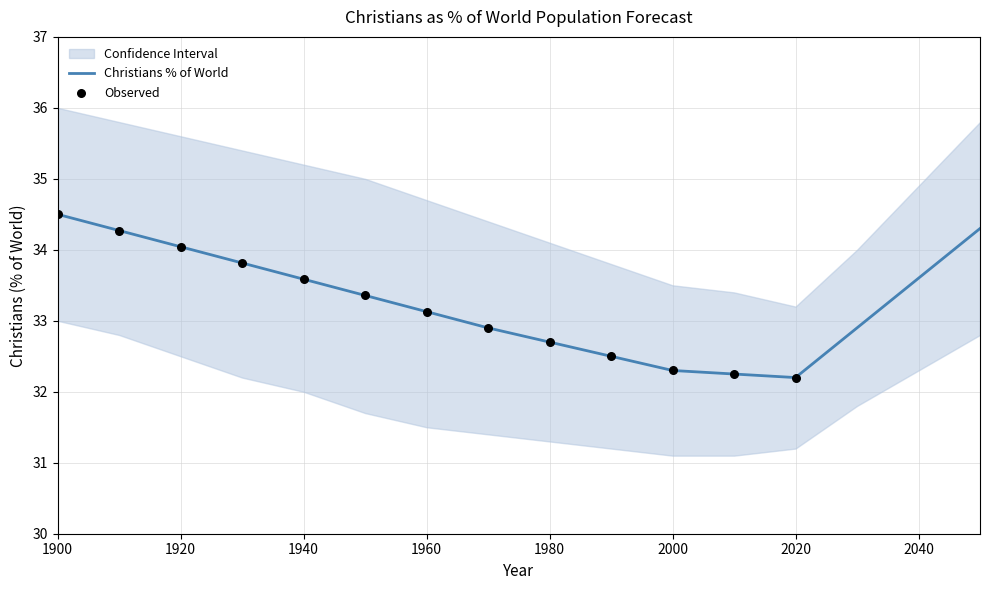

What is the ratio of the value at 1960 to the value at 1970?

1.0